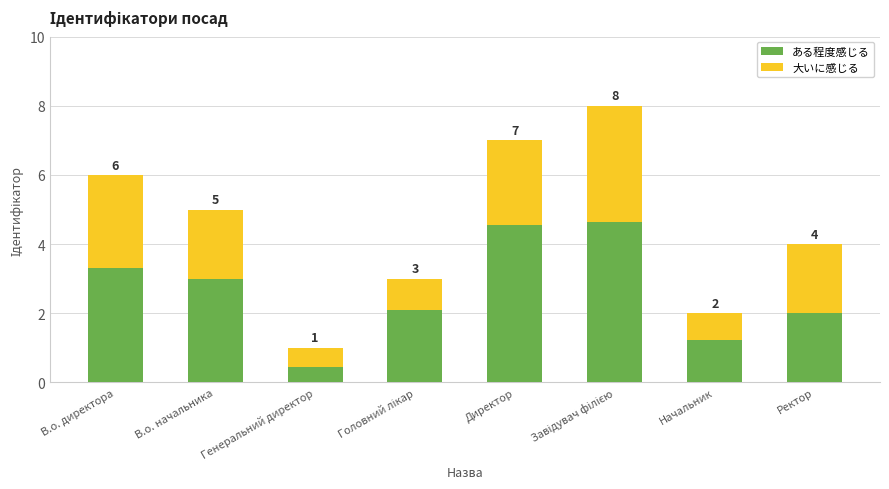

List the labels in order of ある程度感じる value, smallest first.

Генеральний директор, Начальник, Ректор, Головний лікар, В.о. начальника, В.о. директора, Директор, Завідувач філією